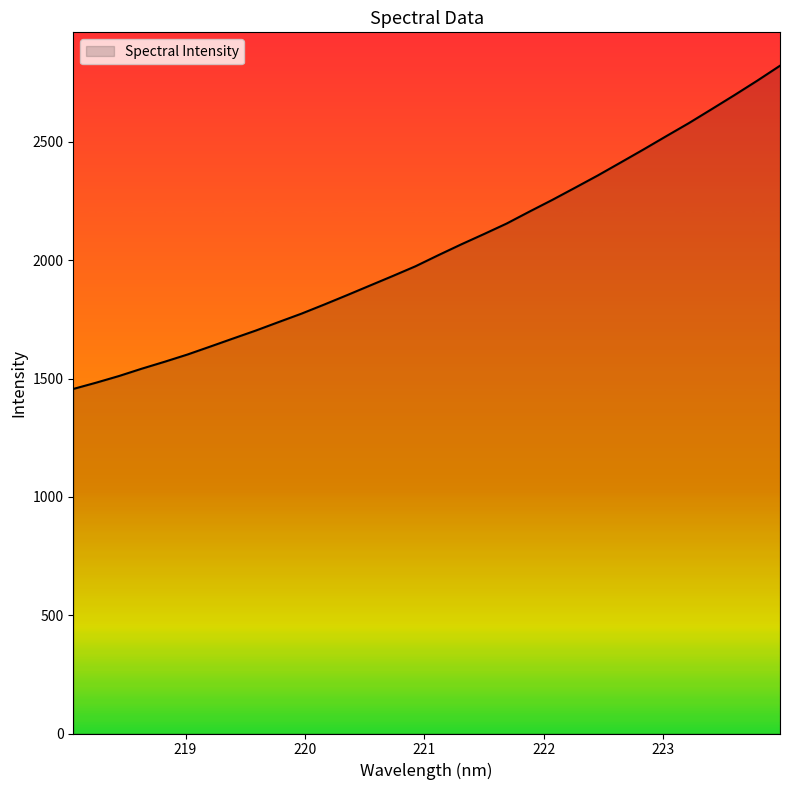

What is the difference between the maximum and minimum values?

1366.1